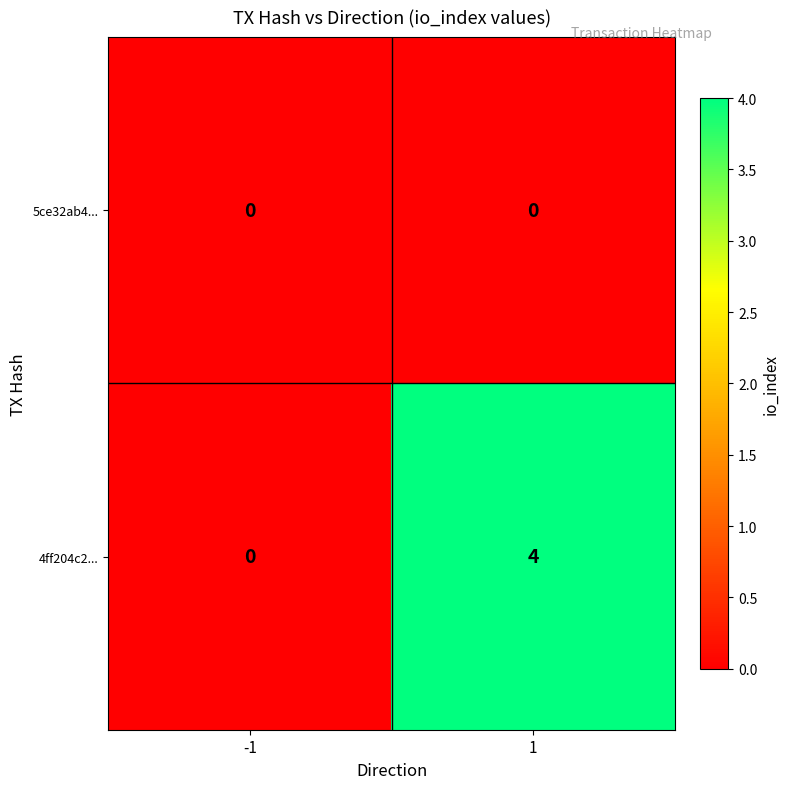

Between -1 and 1, which series saw the biggest shift?

4ff204c2...